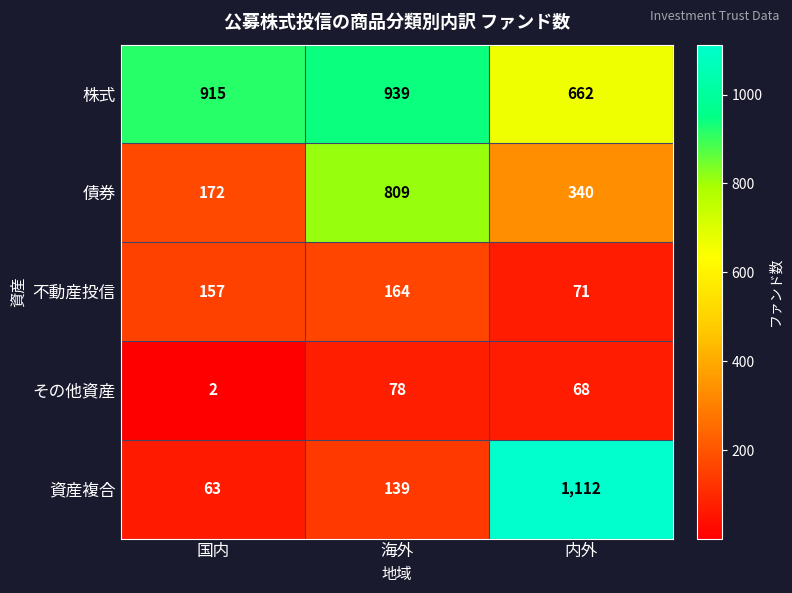

Reading left to right, list all the values displayed in this chart.

株式: 915	939	662
債券: 172	809	340
不動産投信: 157	164	71
その他資産: 2	78	68
資産複合: 63	139	1112